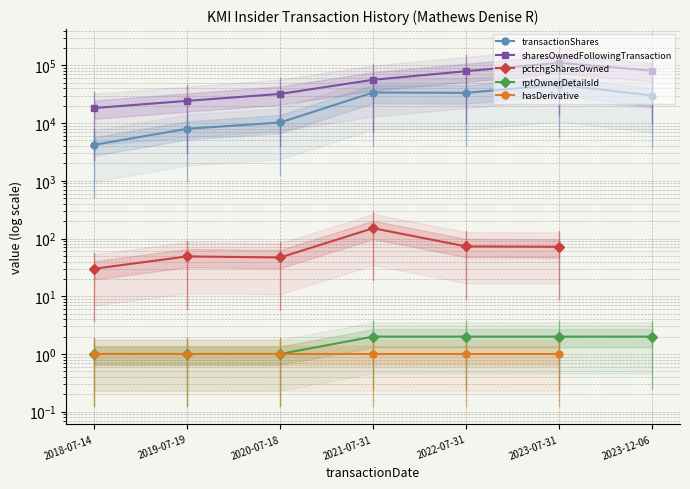

At which category does the chart reach its minimum across all series?

2018-07-14